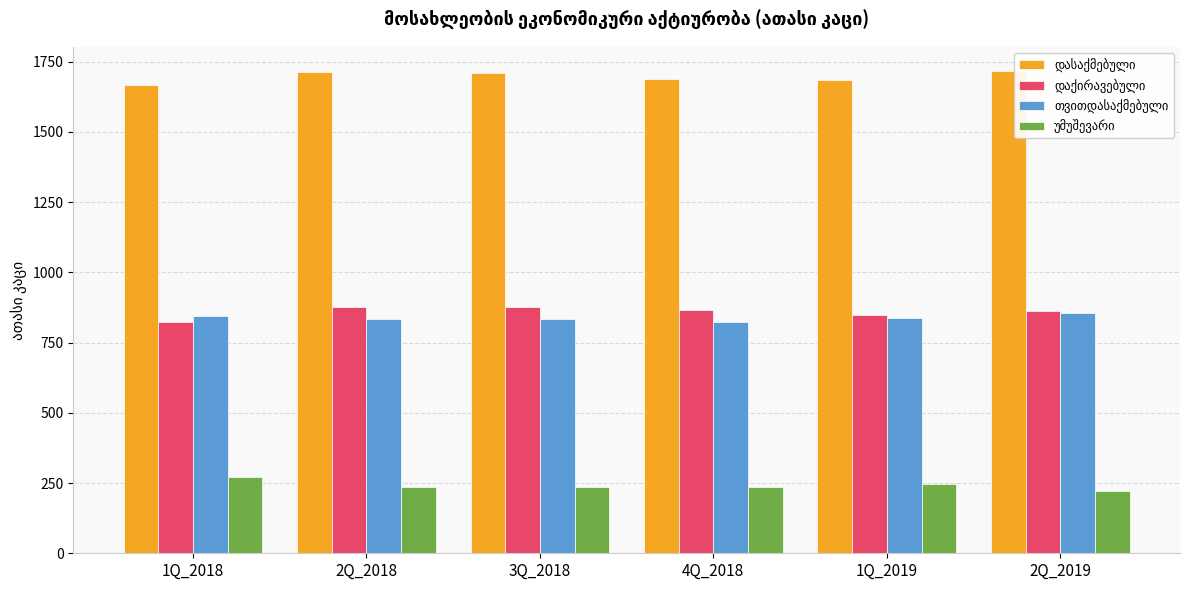

What is the sum of all დაქირავებული values?

5149.9